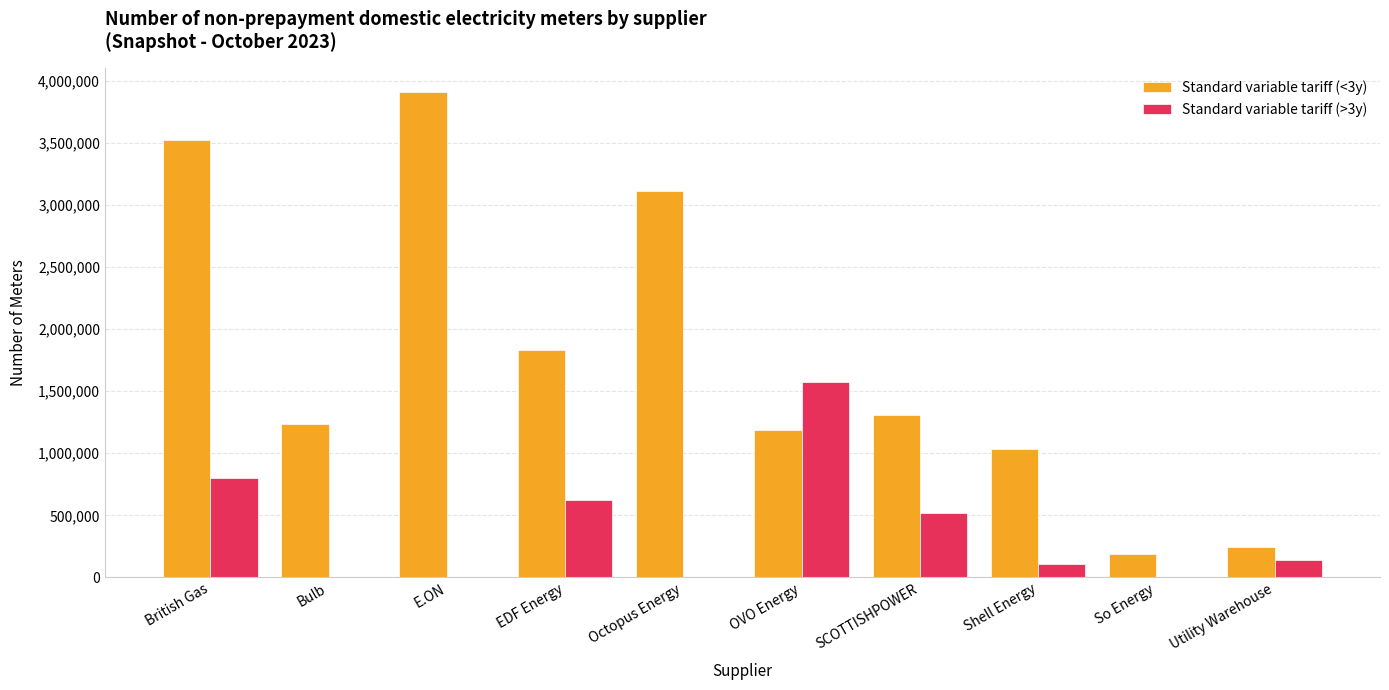

Is the value of Standard variable tariff (<3y) at Shell Energy greater than the value of Standard variable tariff (>3y) at SCOTTISHPOWER?

Yes